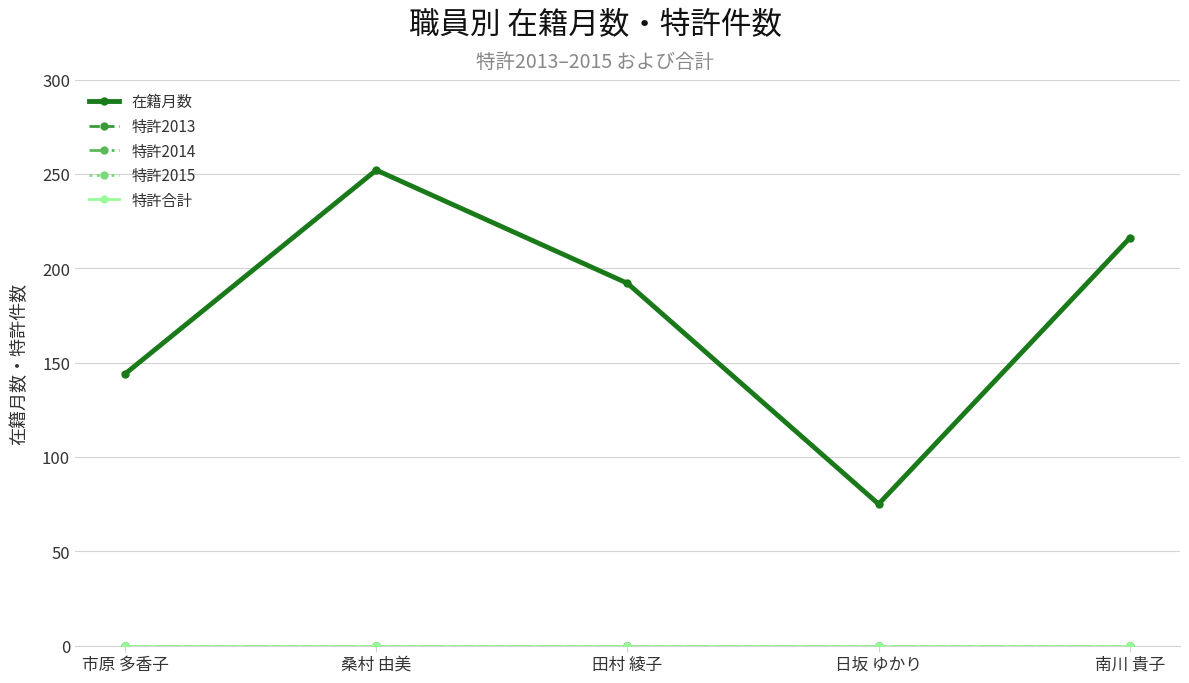

Between 田村 綾子 and 南川 貴子, which series saw the biggest shift?

在籍月数